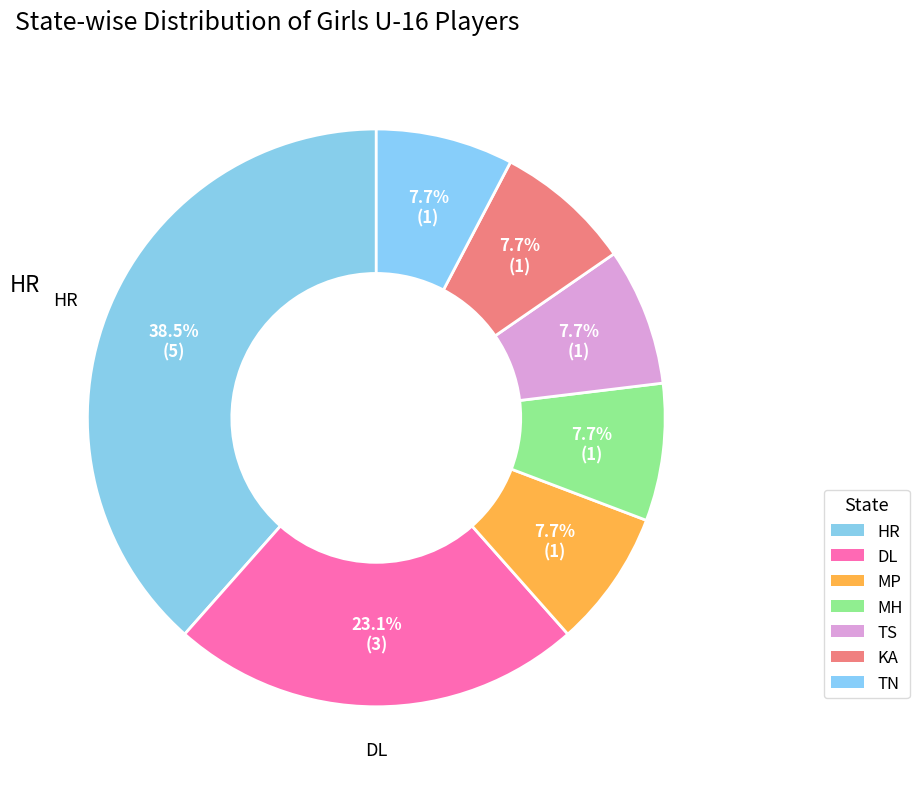

Count the number of slices in the pie.

7